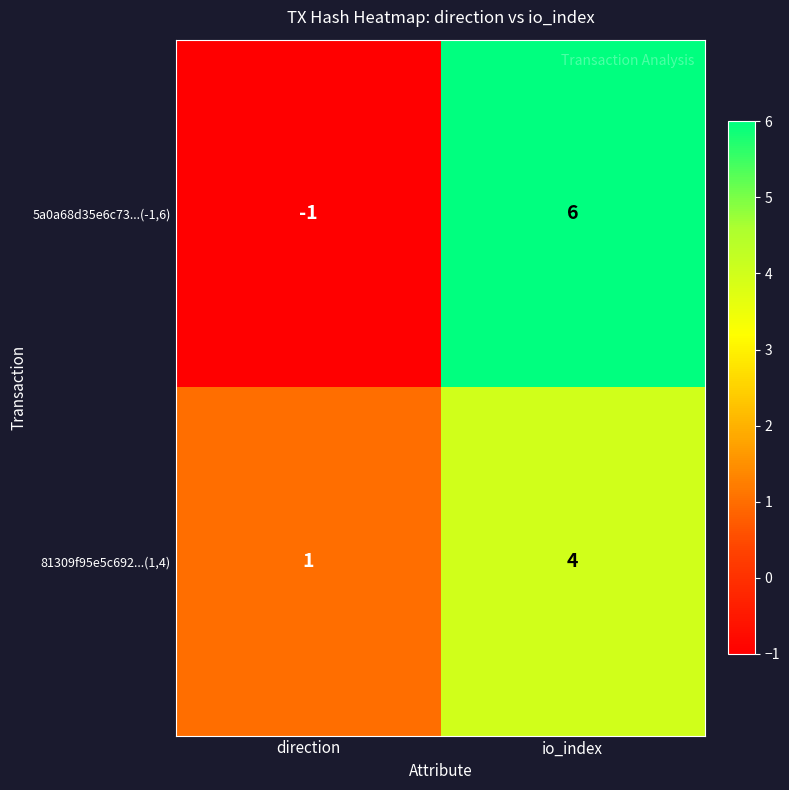

Reading left to right, list all the values displayed in this chart.

5a0a68d35e6c73...(-1,6): -1	6
81309f95e5c692...(1,4): 1	4